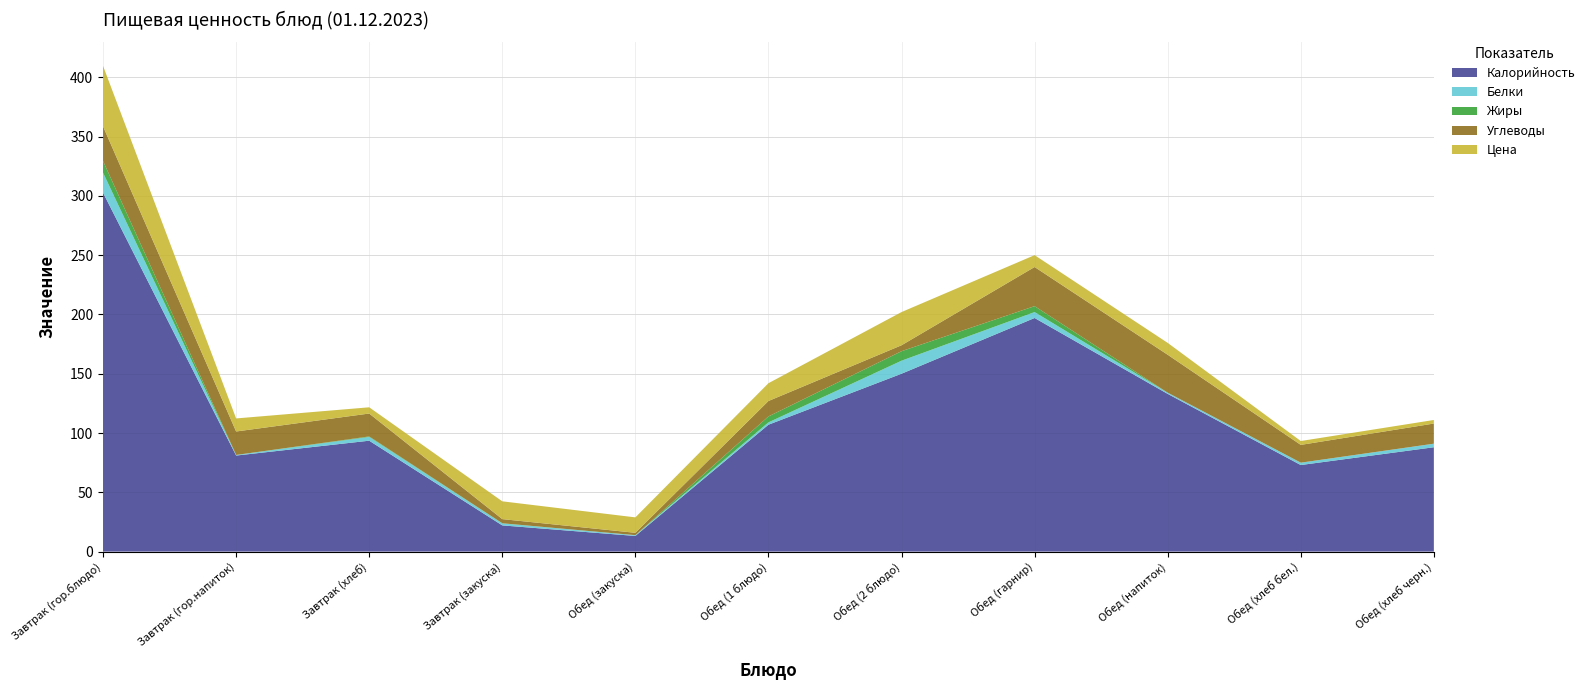

Reading left to right, transcribe all the data shown in this chart.

Калорийность: Завтрак (гор.блюдо)=302.7	Завтрак (гор.напиток)=81.0	Завтрак (хлеб)=93.5	Завтрак (закуска)=22.1	Обед (закуска)=13.2	Обед (1 блюдо)=107.0	Обед (2 блюдо)=150.0	Обед (гарнир)=197.0	Обед (напиток)=133.0	Обед (хлеб бел.)=73.0	Обед (хлеб черн.)=88.0
Белки: Завтрак (гор.блюдо)=16.9	Завтрак (гор.напиток)=0.5	Завтрак (хлеб)=3.2	Завтрак (закуска)=1.7	Обед (закуска)=0.7	Обед (1 блюдо)=2.0	Обед (2 блюдо)=11.0	Обед (гарнир)=5.0	Обед (напиток)=1.0	Обед (хлеб бел.)=2.0	Обед (хлеб черн.)=3.0
Жиры: Завтрак (гор.блюдо)=9.9	Завтрак (гор.напиток)=0.0	Завтрак (хлеб)=0.4	Завтрак (закуска)=0.1	Обед (закуска)=0.0	Обед (1 блюдо)=5.0	Обед (2 блюдо)=8.0	Обед (гарнир)=5.0	Обед (напиток)=0.0	Обед (хлеб бел.)=0.0	Обед (хлеб черн.)=0.0
Углеводы: Завтрак (гор.блюдо)=29.2	Завтрак (гор.напиток)=19.8	Завтрак (хлеб)=19.3	Завтрак (закуска)=3.5	Обед (закуска)=2.0	Обед (1 блюдо)=13.0	Обед (2 блюдо)=5.0	Обед (гарнир)=33.0	Обед (напиток)=32.0	Обед (хлеб бел.)=15.0	Обед (хлеб черн.)=17.0
Цена: Завтрак (гор.блюдо)=51.0	Завтрак (гор.напиток)=11.0	Завтрак (хлеб)=5.2	Завтрак (закуска)=15.0	Обед (закуска)=13.0	Обед (1 блюдо)=15.0	Обед (2 блюдо)=28.0	Обед (гарнир)=10.0	Обед (напиток)=10.0	Обед (хлеб бел.)=3.2	Обед (хлеб черн.)=3.0